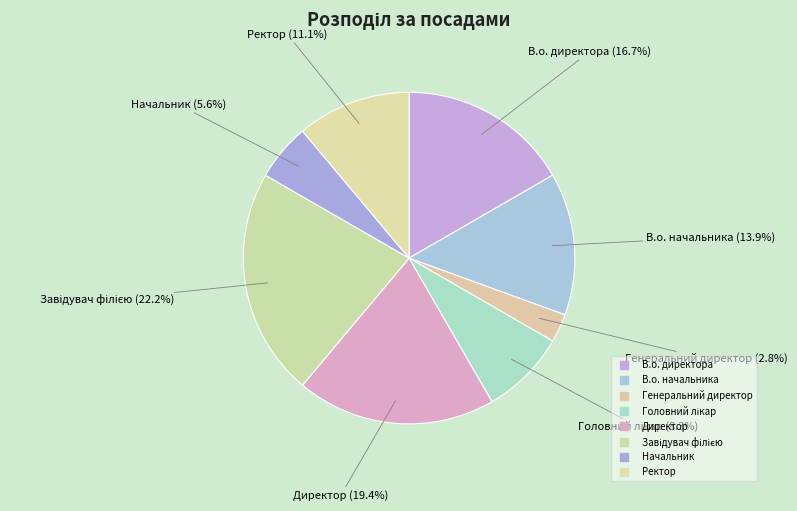

To the nearest percent, what is the combined percentage of Ректор and В.о. начальника?

25%